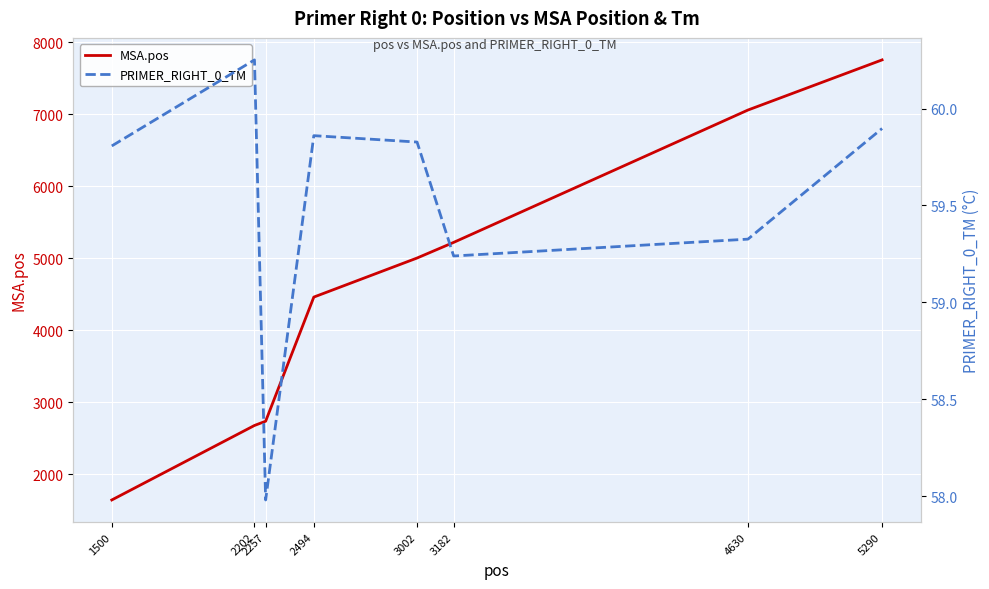

Rank the series by their average value, from lowest to highest.

PRIMER_RIGHT_0_TM, MSA.pos